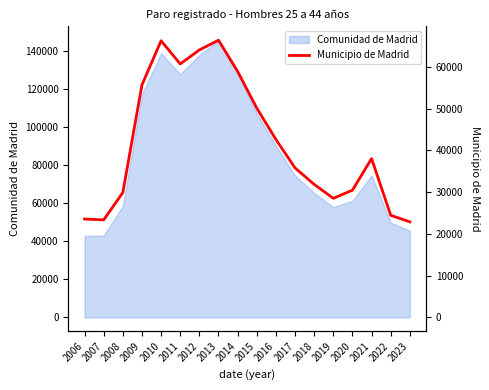

True or false: the data shows 58949 at 2014.

True